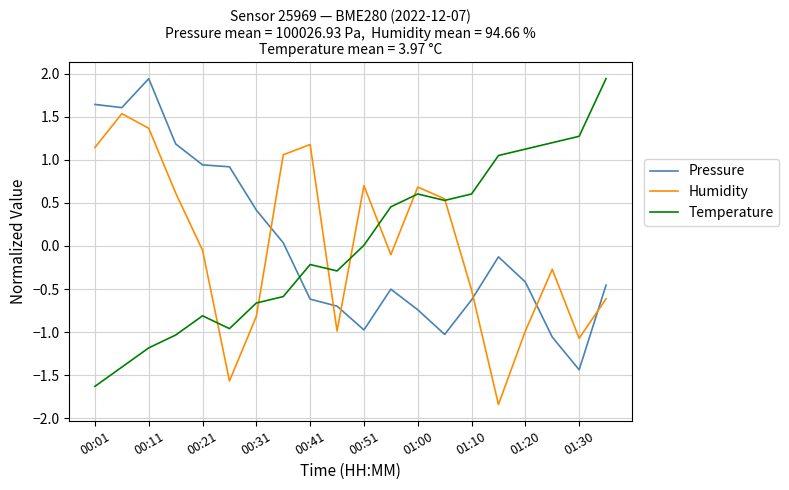

How many negative values does the Pressure series have?

12